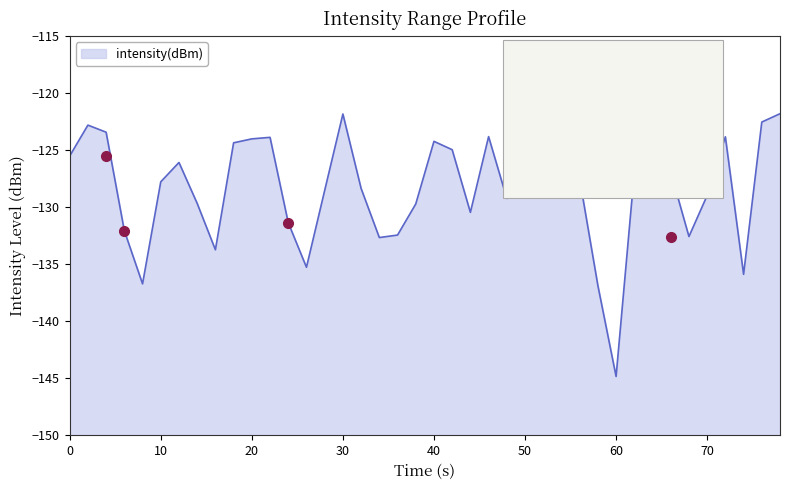

What is the minimum value shown in the chart?

-144.8